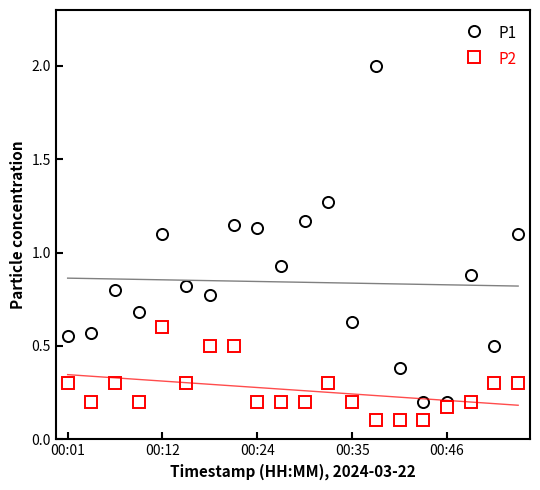

Which series changed the most between 17 and 18?

P1